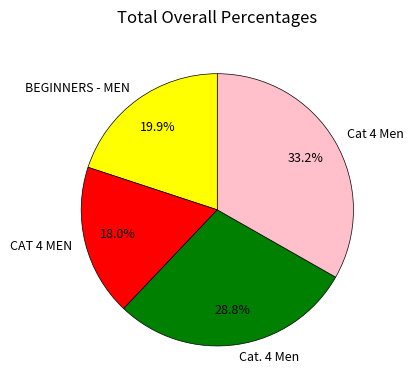

Does BEGINNERS - MEN account for over 50% of the chart?

No